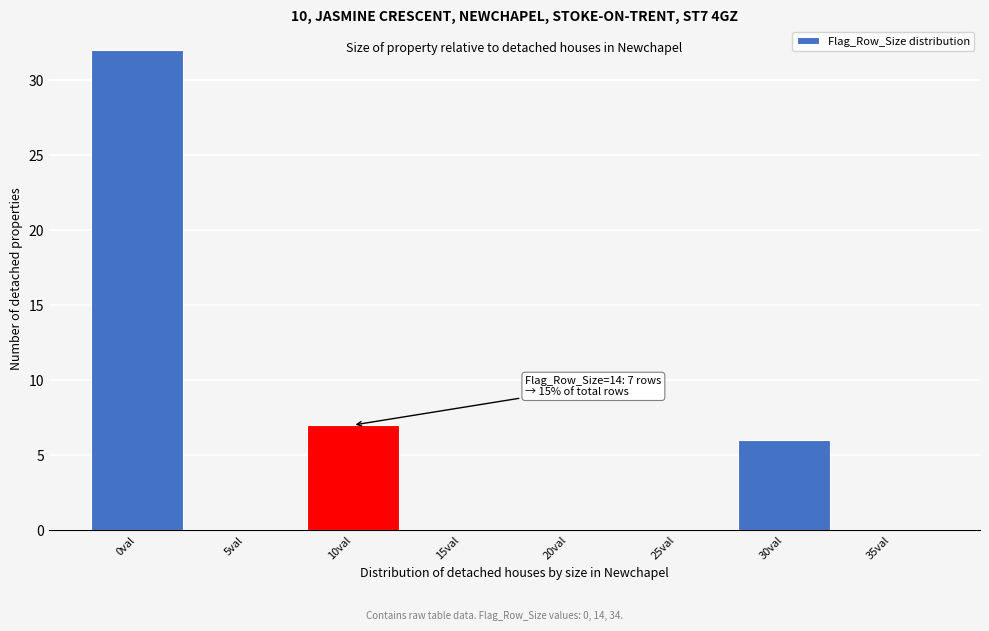

Reading left to right, list all the values displayed in this chart.

0val=32	5val=0	10val=7	15val=0	20val=0	25val=0	30val=6	35val=0